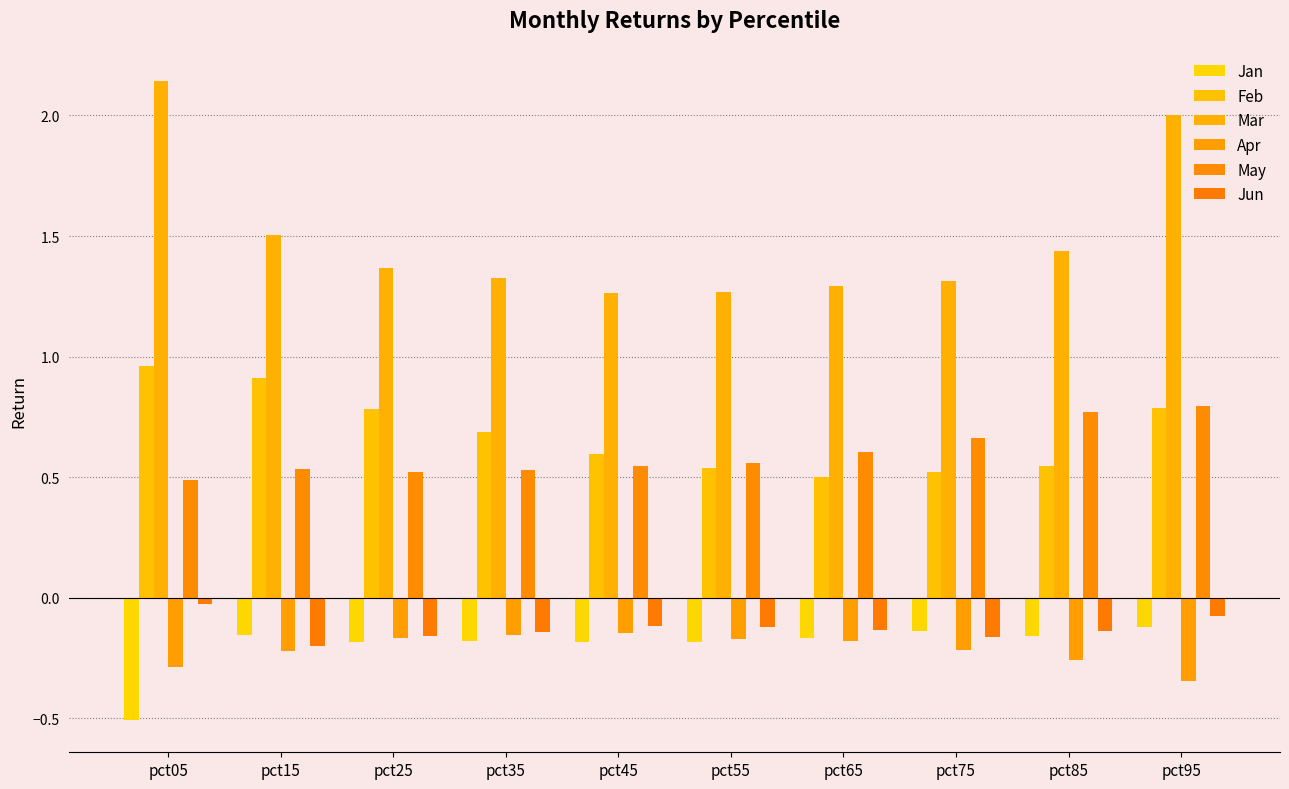

The Apr series shows -0.2 at pct75. True or false?

True